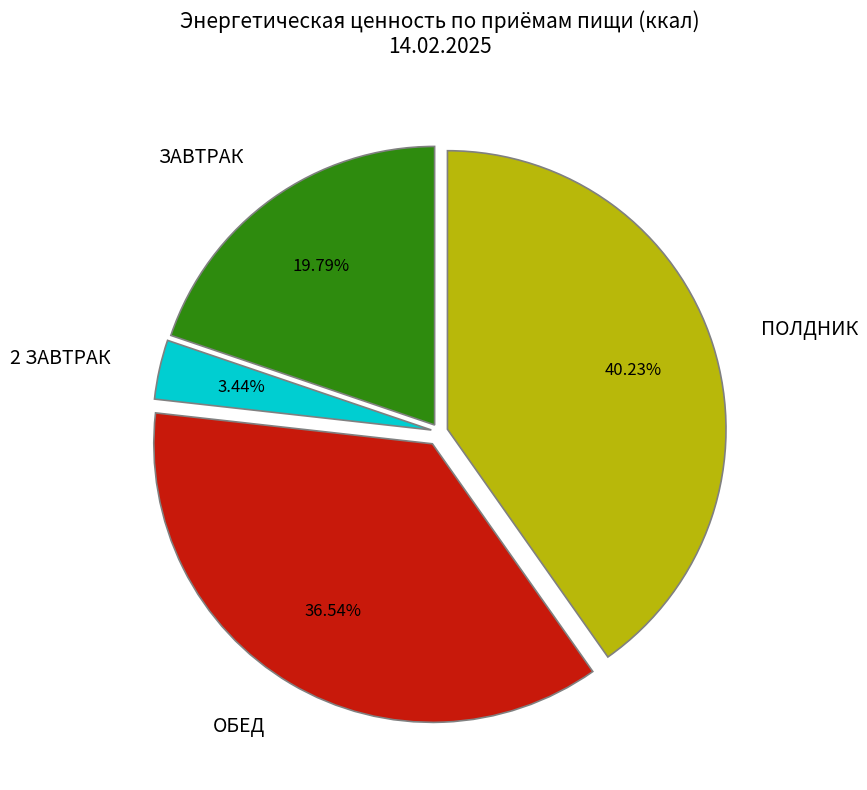

Approximately how many times larger is the value at ЗАВТРАК compared to ПОЛДНИК?

0.5